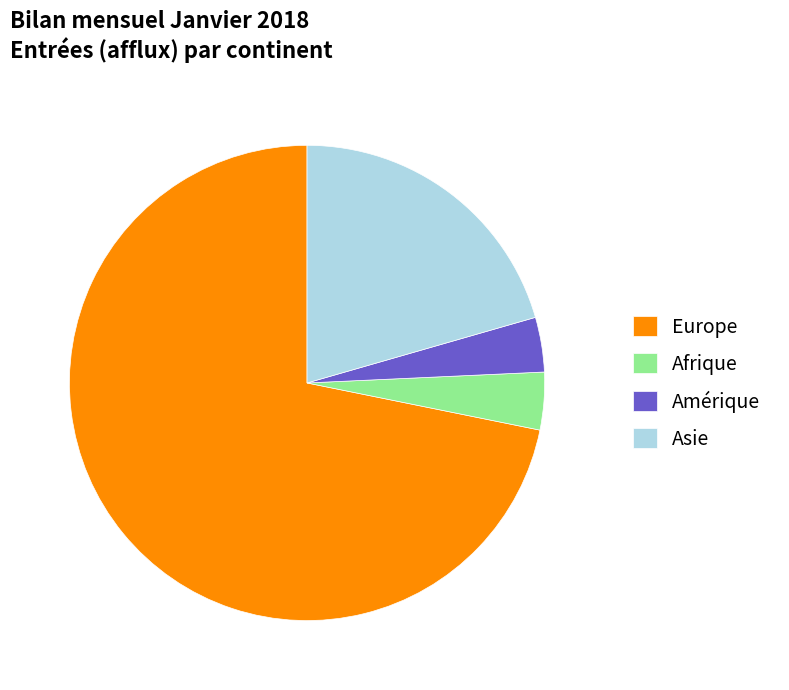

What percentage do Europe and Asie together represent?

92.4%